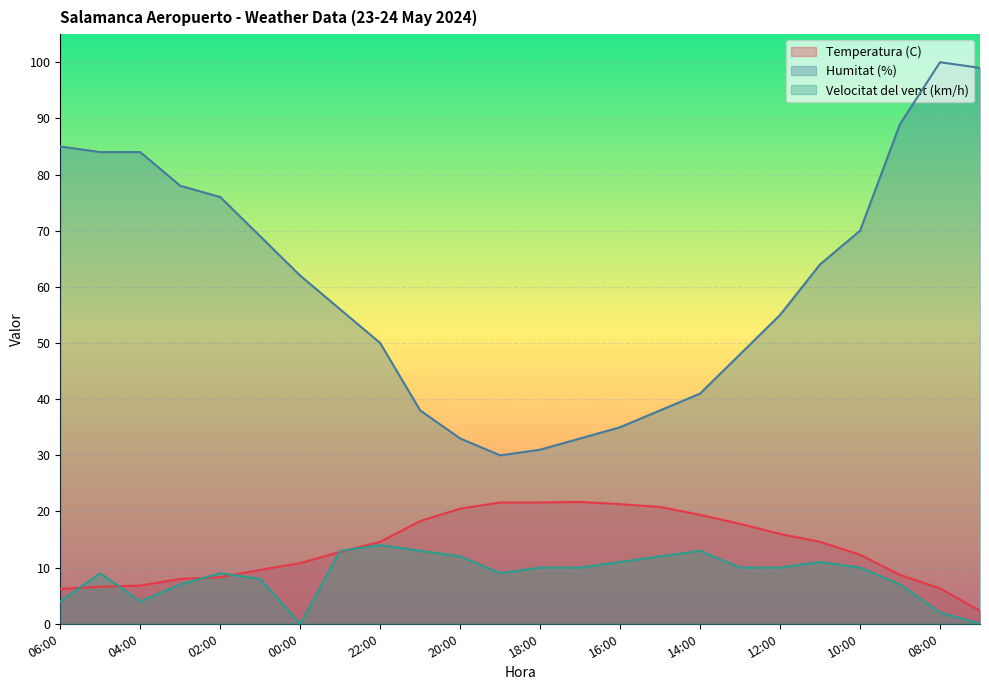

What is the total value across all series at 19:00?

60.6